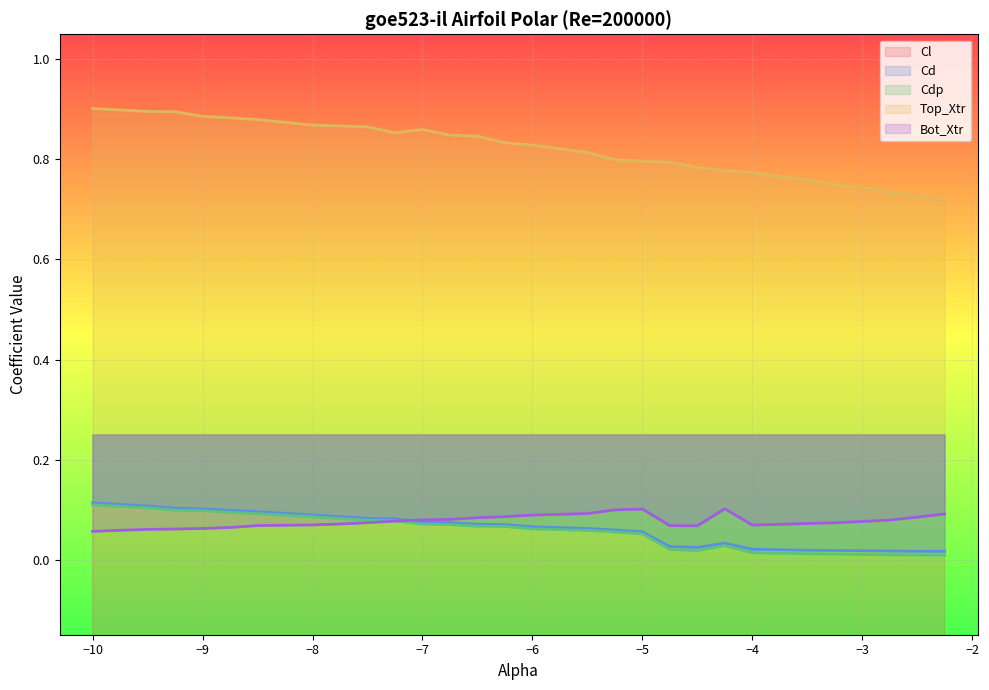

Rank the series by their maximum value, from lowest to highest.

Cl, Bot_Xtr, Cdp, Cd, Top_Xtr